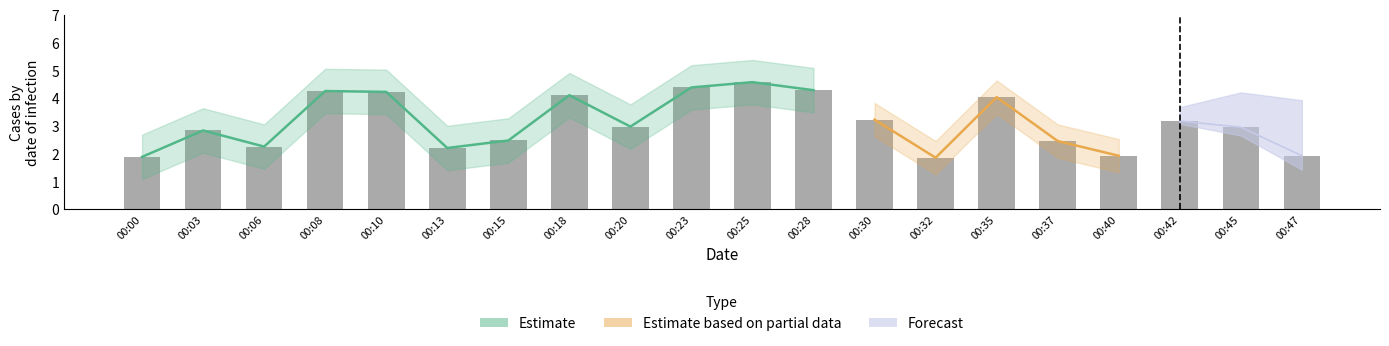

What is the change in value from 00:00 to 00:18?

+2.2